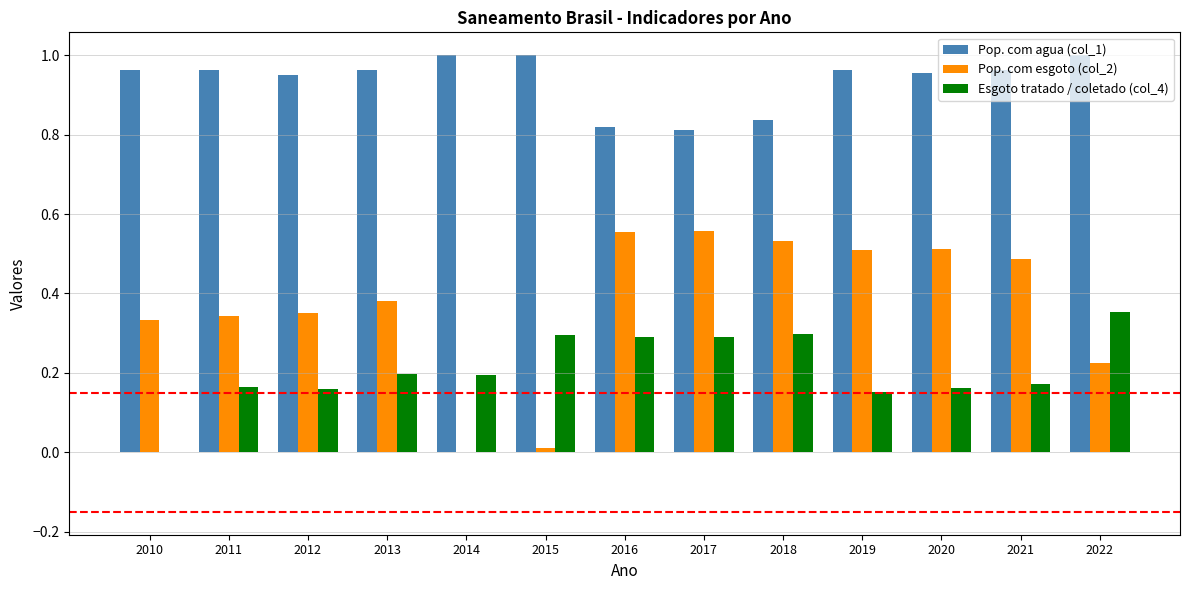

What is the sum of the Pop. com agua (col_1) values at 2012 and 2018?

1.8